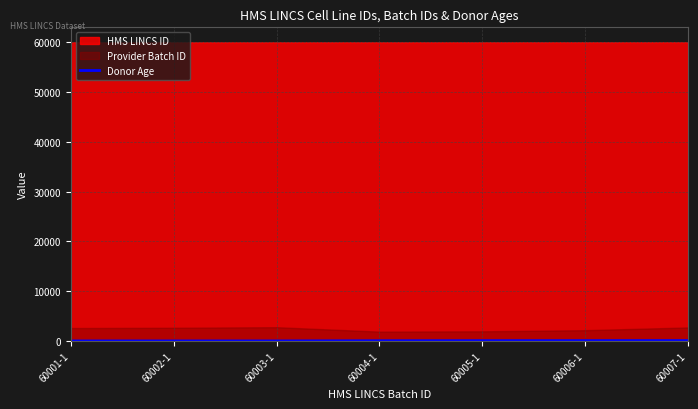

What is the label of the 1st point from the left?

60001-1